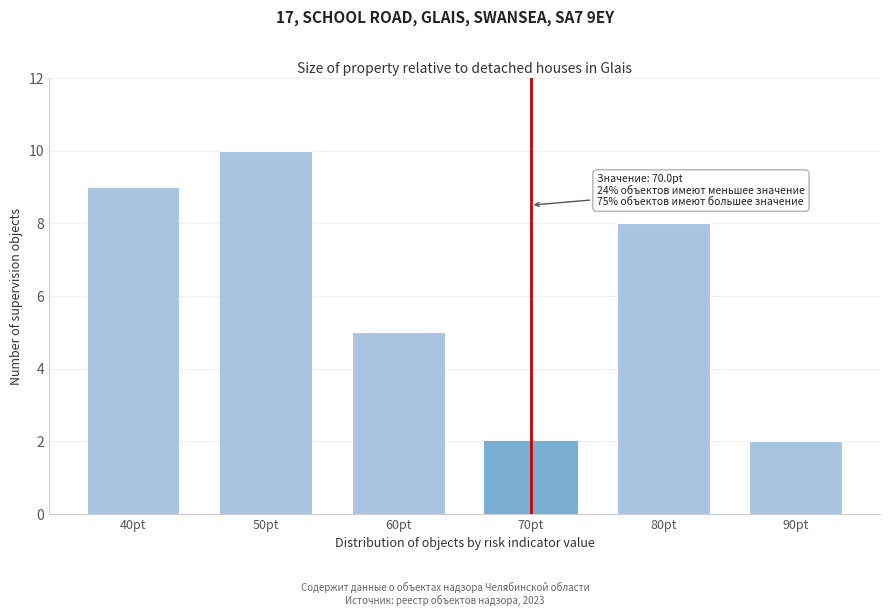

Reading left to right, transcribe all the data shown in this chart.

9	10	5	2	8	2